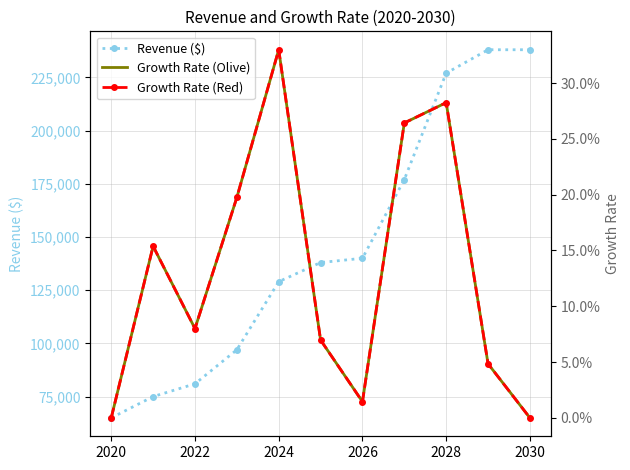

What is the difference between the maximum and minimum values in the Growth Rate (Olive) series?

0.3